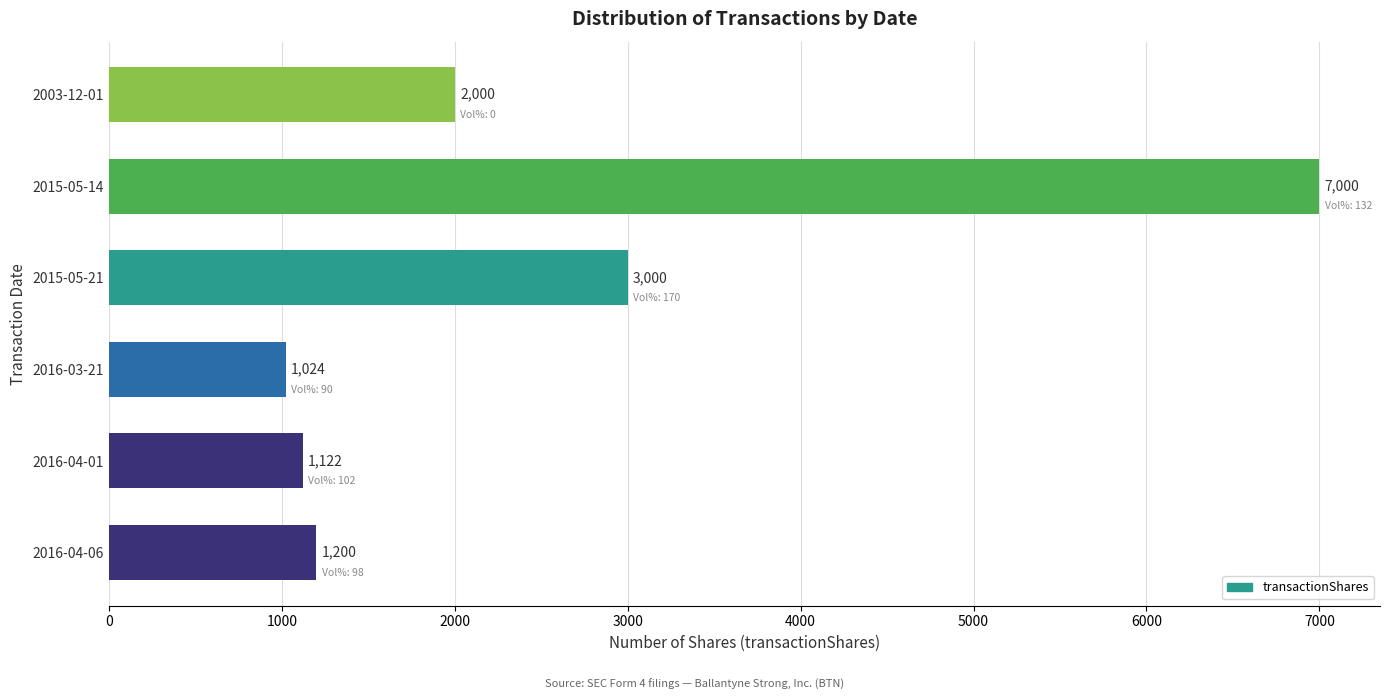

Is it true that the value at 2015-05-21 is 3000?

True